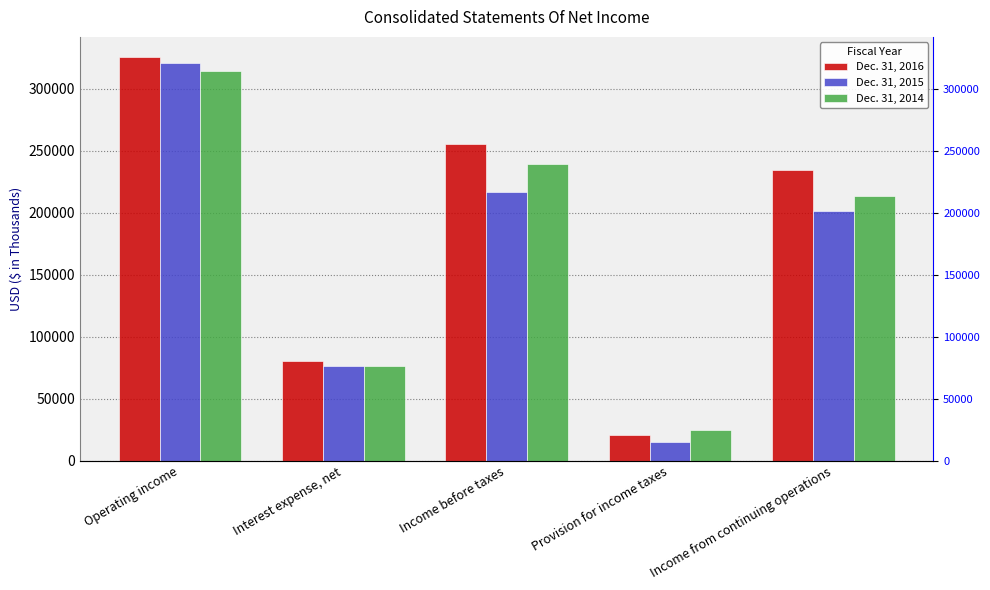

What is the sum of all Dec. 31, 2016 values?

916499